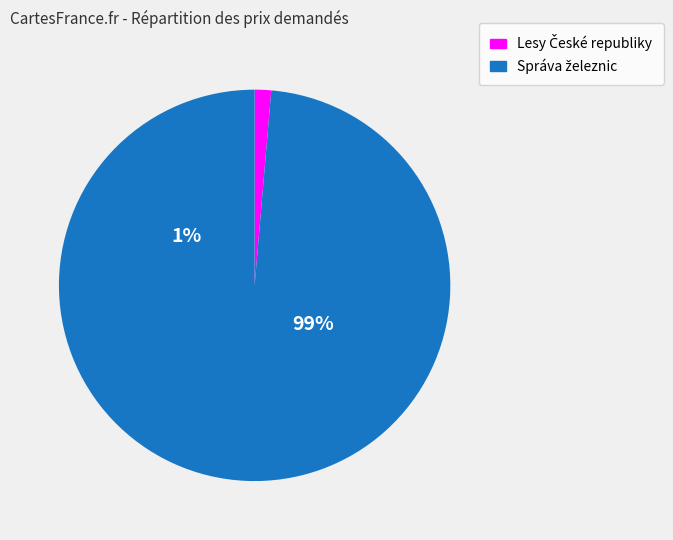

Do 96909 and 101828 together represent more than half of the pie?

Yes